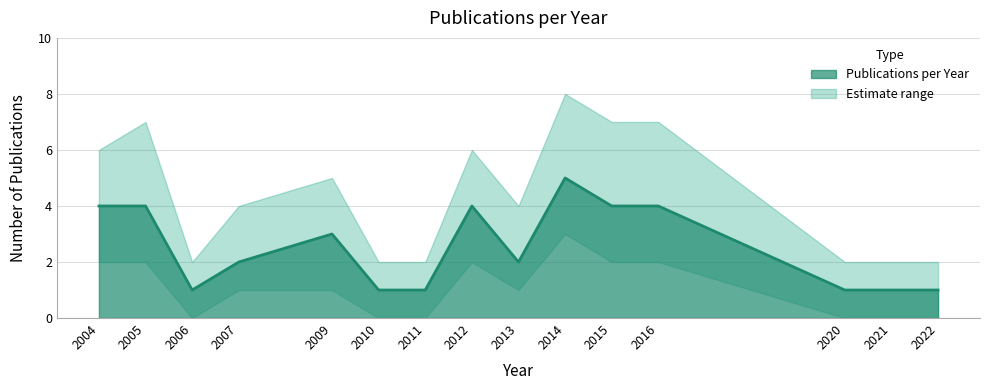

What is the highest value of the lower_bound series?

3